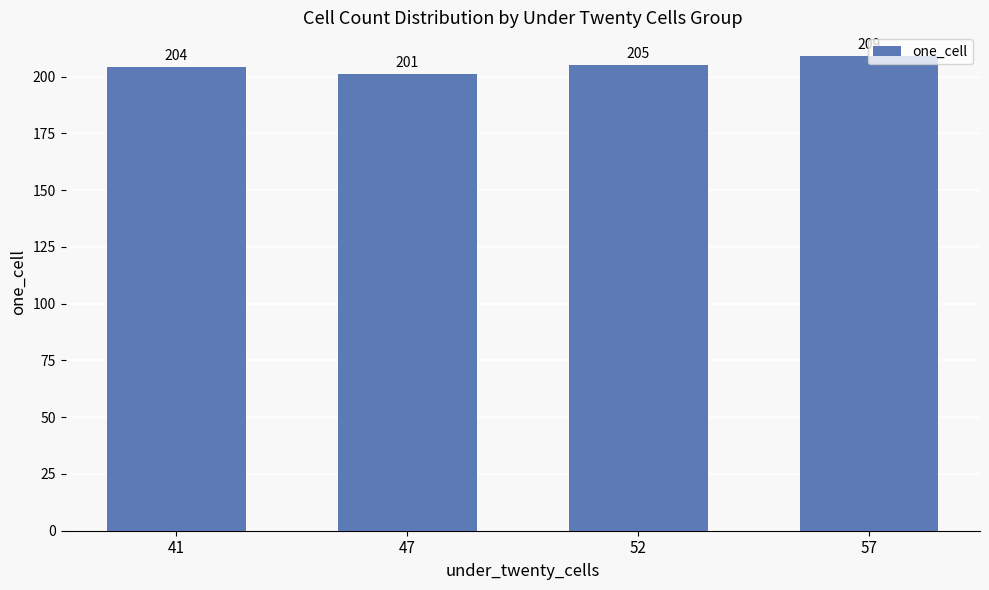

What is the minimum value shown in the chart?

201